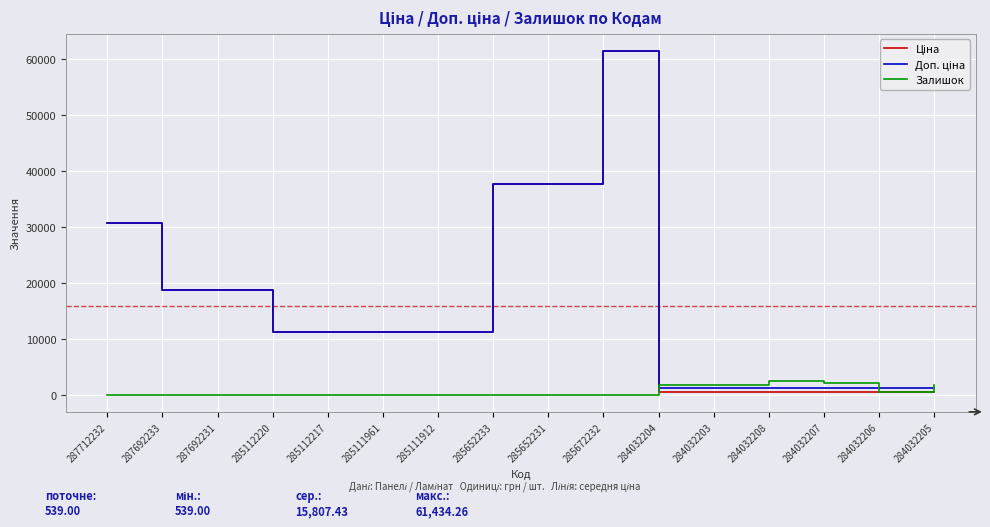

How many categories are shown in the chart?

16